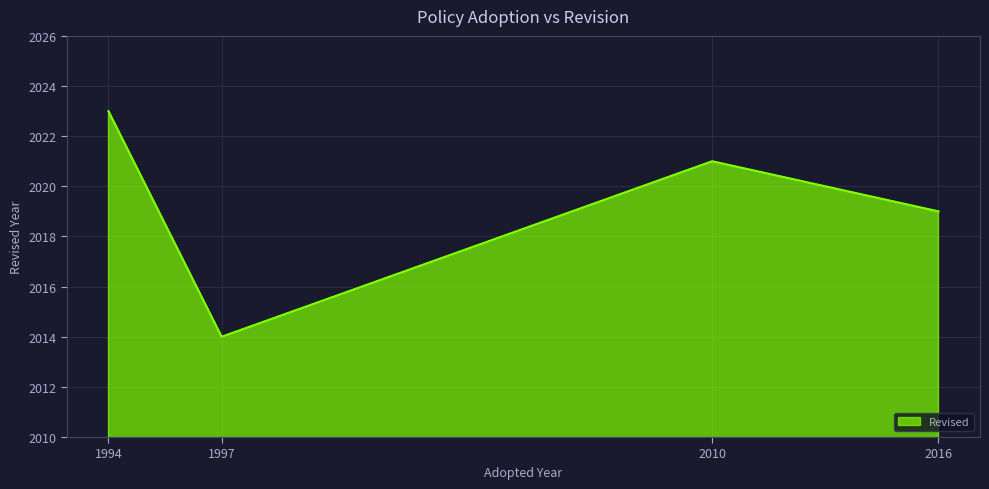

What is the approximate value at 2010?

2021